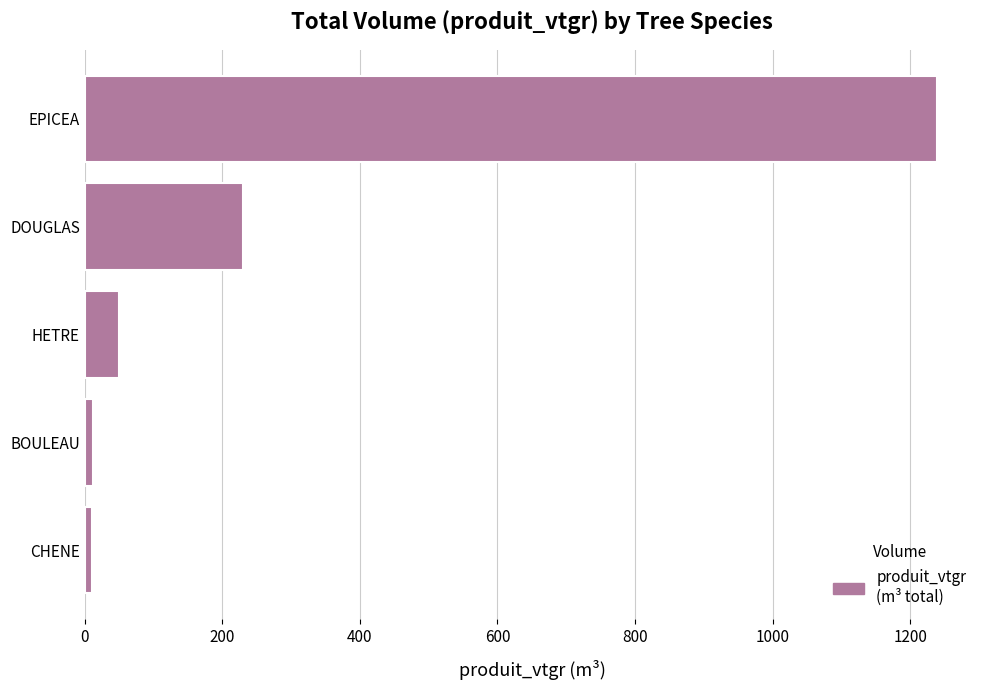

Between EPICEA and CHENE, which is larger?

EPICEA